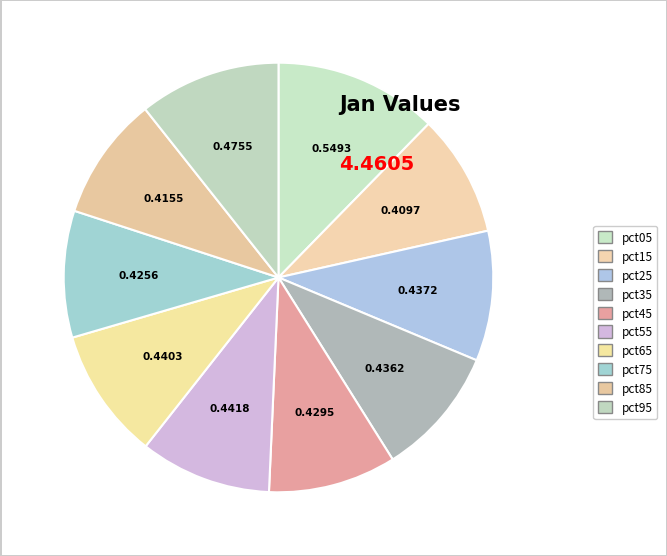

Count the number of slices in the pie.

10